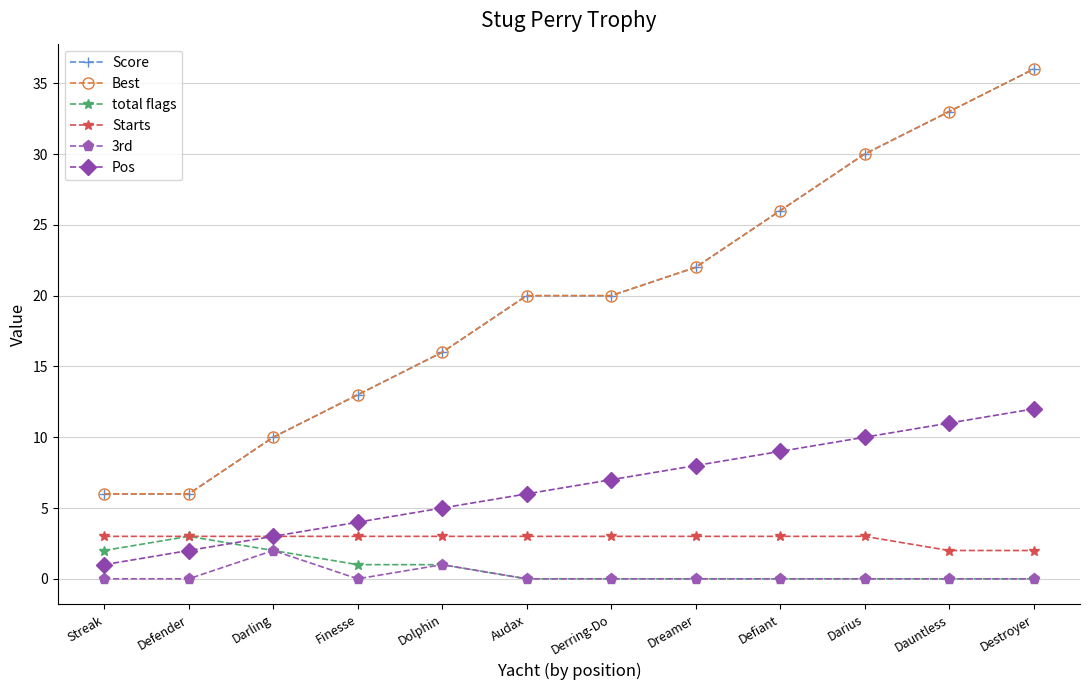

Where is Starts nearest to the value 2?

Dauntless